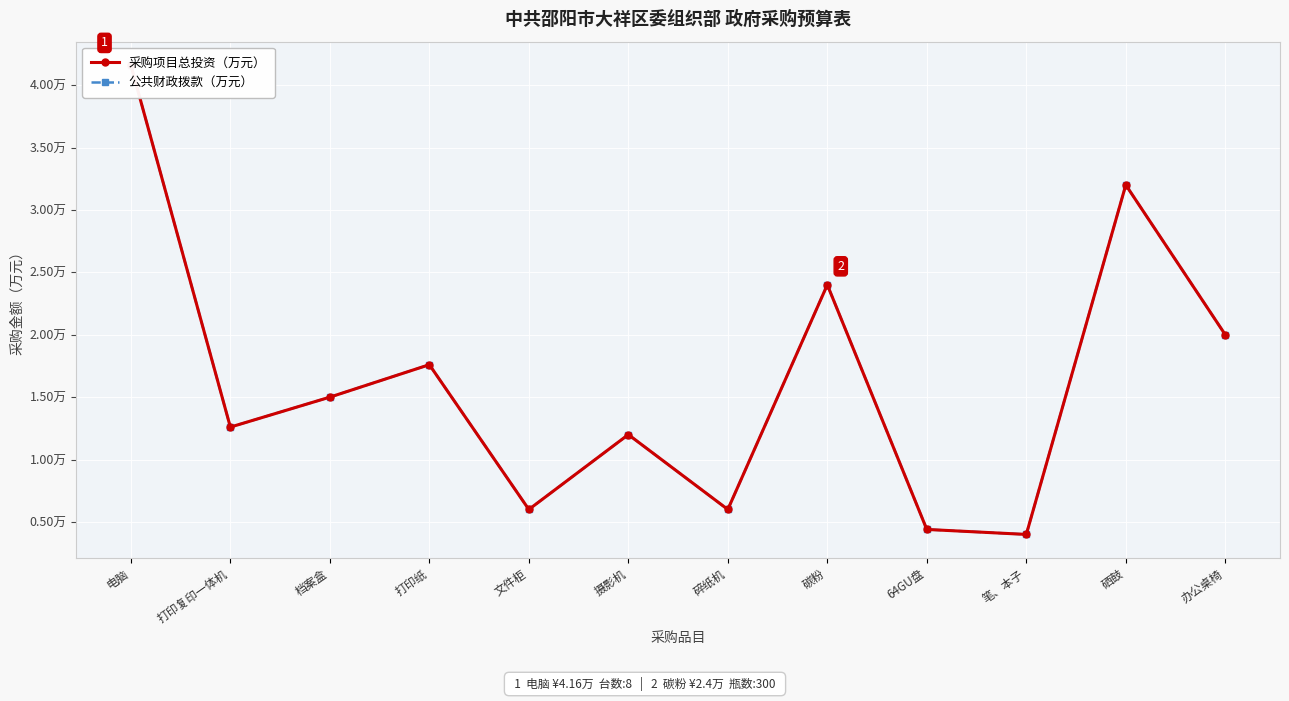

Is the value of 公共财政拨款（万元） at 电脑 greater than the value of 采购项目总投资（万元） at 摄影机?

Yes